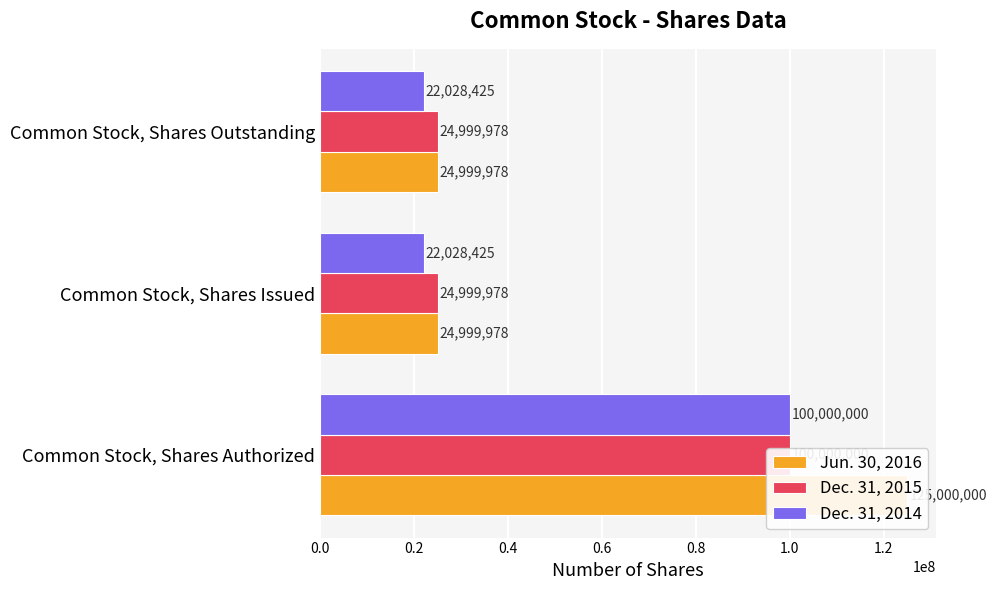

List the series in order of their overall mean, highest first.

Jun. 30, 2016, Dec. 31, 2015, Dec. 31, 2014